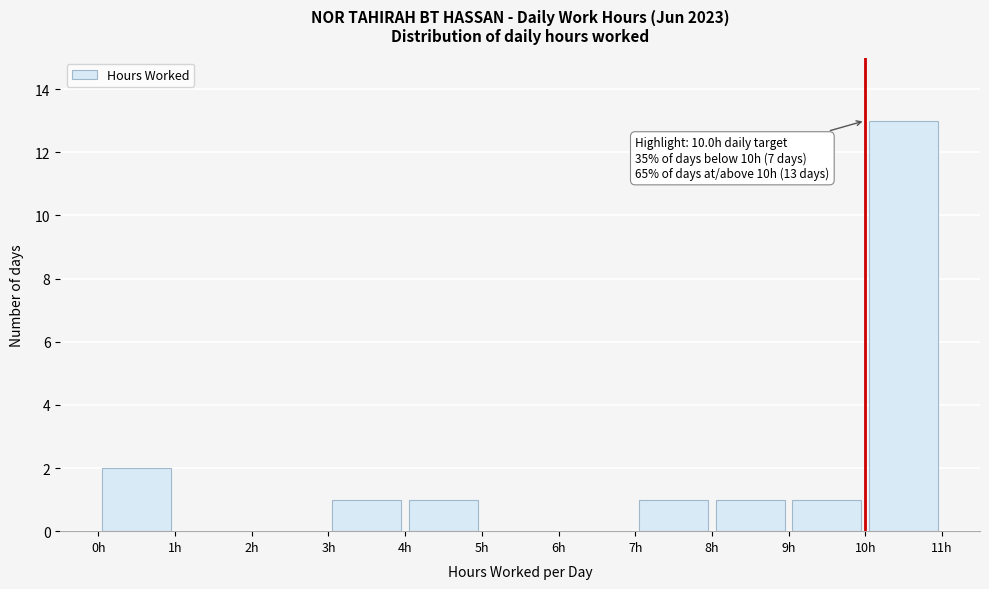

Which range on the x-axis has the tallest bar?

10 to 11